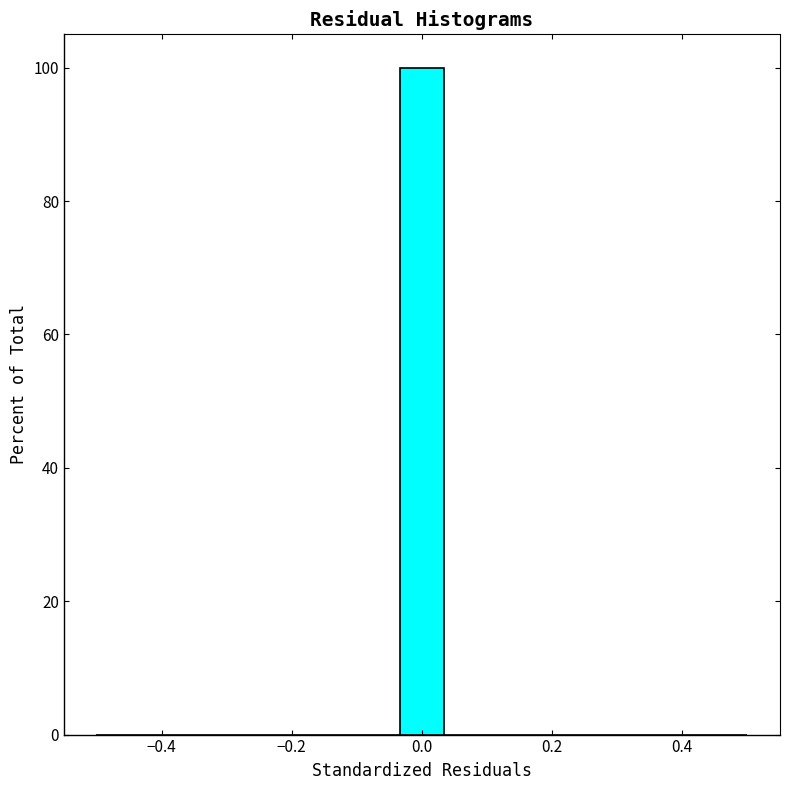

Read against the x-axis, roughly where is the centre of the tallest bar?

0.00